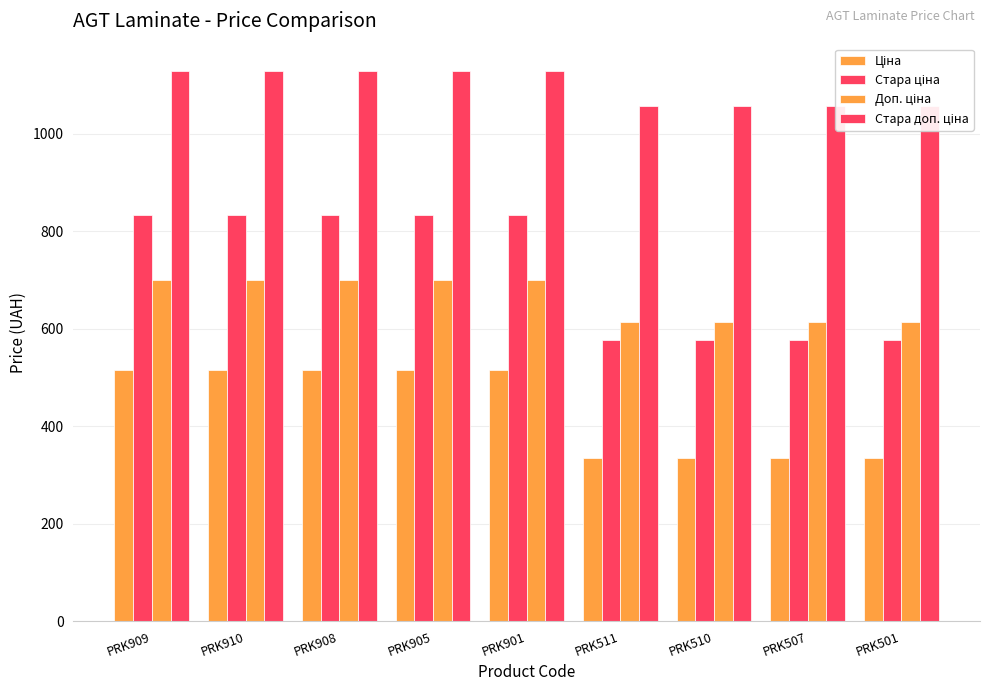

Reading left to right, transcribe all the data shown in this chart.

Ціна: 515.8	515.8	515.8	515.8	515.8	334.4	334.4	334.4	334.4
Стара ціна: 832.4	832.4	832.4	832.4	832.4	576.6	576.6	576.6	576.6
Доп. ціна: 699.0	699.0	699.0	699.0	699.0	613.0	613.0	613.0	613.0
Стара доп. ціна: 1128.0	1128.0	1128.0	1128.0	1128.0	1057.2	1057.2	1057.2	1057.2